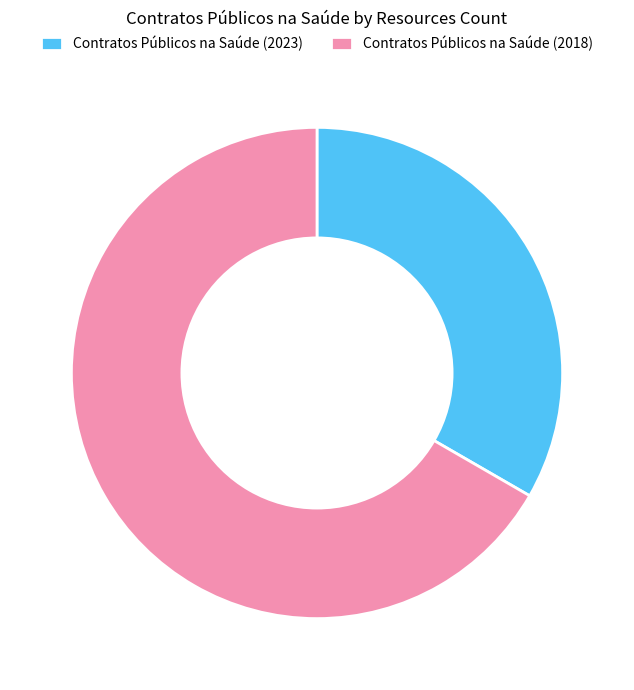

What is the ratio of the value at Contratos Públicos na Saúde (2018) to the value at Contratos Públicos na Saúde (2023)?

2.0